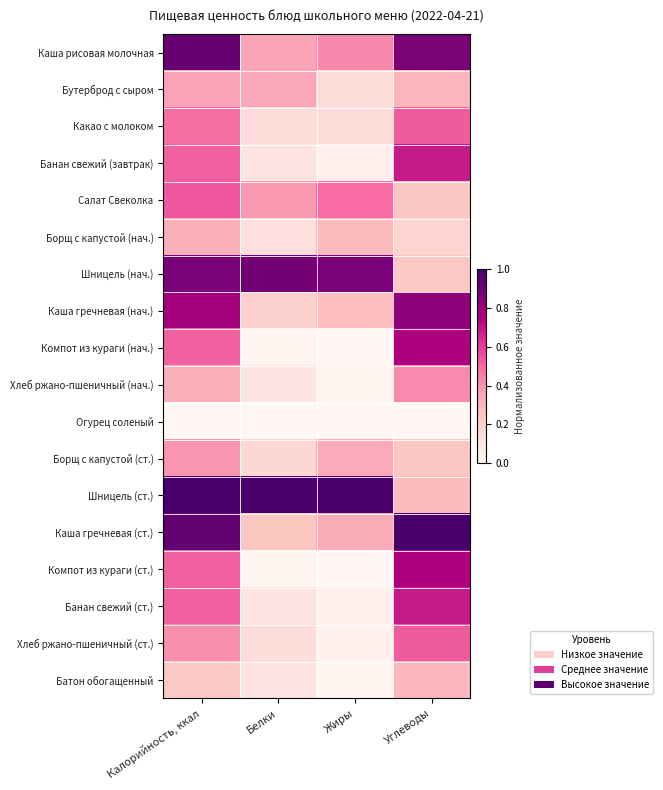

Reading right to left, list all the values displayed in this chart.

Каша рисовая молочная: Углеводы=0.9	Жиры=0.4	Белки=0.4	Калорийность, ккал=0.9
Бутерброд с сыром: Углеводы=0.3	Жиры=0.1	Белки=0.3	Калорийность, ккал=0.4
Какао с молоком: Углеводы=0.5	Жиры=0.1	Белки=0.1	Калорийность, ккал=0.5
Банан свежий (завтрак): Углеводы=0.7	Жиры=0.0	Белки=0.1	Калорийность, ккал=0.5
Салат Свеколка: Углеводы=0.2	Жиры=0.5	Белки=0.4	Калорийность, ккал=0.5
Борщ с капустой (нач.): Углеводы=0.2	Жиры=0.3	Белки=0.1	Калорийность, ккал=0.3
Шницель (нач.): Углеводы=0.2	Жиры=0.9	Белки=0.9	Калорийность, ккал=0.9
Каша гречневая (нач.): Углеводы=0.8	Жиры=0.3	Белки=0.2	Калорийность, ккал=0.8
Компот из кураги (нач.): Углеводы=0.7	Жиры=0.0	Белки=0.0	Калорийность, ккал=0.5
Хлеб ржано-пшеничный (нач.): Углеводы=0.4	Жиры=0.0	Белки=0.1	Калорийность, ккал=0.3
Огурец соленый: Углеводы=0.0	Жиры=0.0	Белки=0.0	Калорийность, ккал=0.0
Борщ с капустой (ст.): Углеводы=0.2	Жиры=0.3	Белки=0.2	Калорийность, ккал=0.4
Шницель (ст.): Углеводы=0.3	Жиры=1.0	Белки=1.0	Калорийность, ккал=1.0
Каша гречневая (ст.): Углеводы=1.0	Жиры=0.3	Белки=0.2	Калорийность, ккал=0.9
Компот из кураги (ст.): Углеводы=0.7	Жиры=0.0	Белки=0.0	Калорийность, ккал=0.5
Банан свежий (ст.): Углеводы=0.7	Жиры=0.0	Белки=0.1	Калорийность, ккал=0.5
Хлеб ржано-пшеничный (ст.): Углеводы=0.5	Жиры=0.0	Белки=0.1	Калорийность, ккал=0.4
Батон обогащенный: Углеводы=0.3	Жиры=0.0	Белки=0.1	Калорийность, ккал=0.2